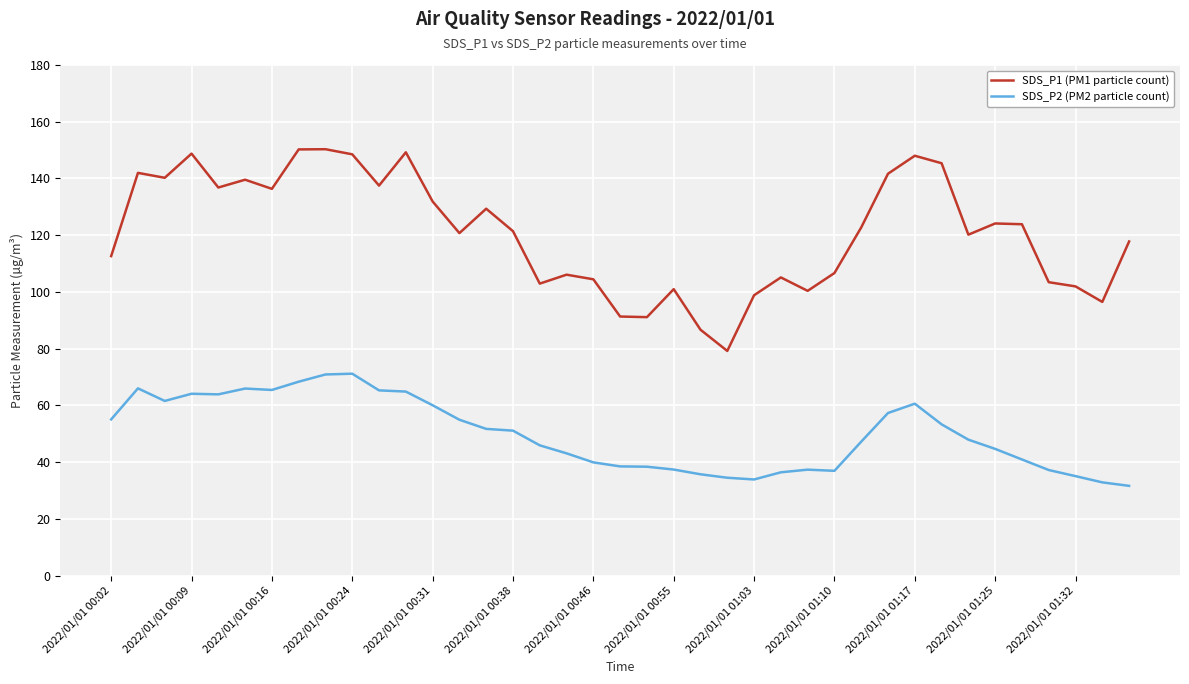

Does the chart have visible grid lines?

Yes